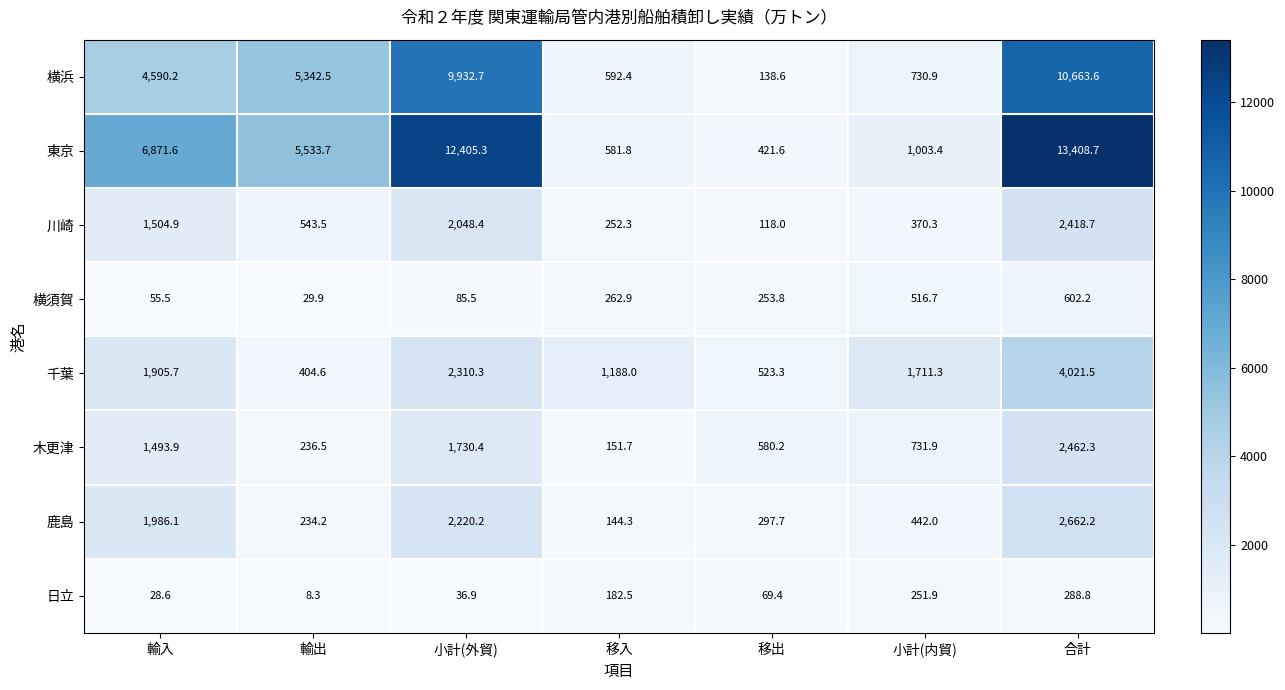

What is the sum of all 川崎 values?

7256.1